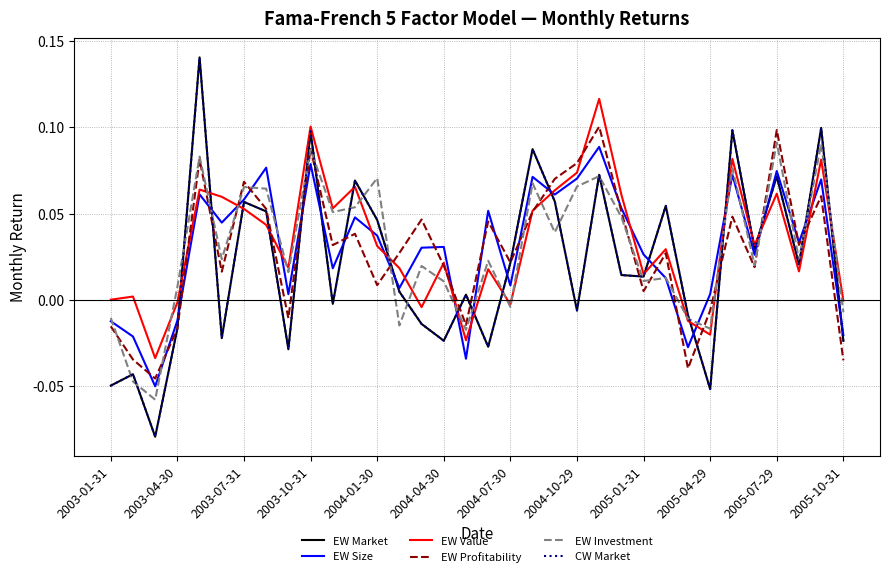

List the labels in order of CW Market value, smallest first.

2003-07-31, 27, 2003-01-31, 2003-04-30, 2005-01-31, 17, 33, 15, 2004-04-30, 2003-10-31, 14, 26, 21, 2005-07-29, 16, 13, 24, 23, 31, 18, 29, 12, 2004-10-29, 25, 2004-07-30, 20, 2005-10-31, 30, 22, 19, 2005-04-29, 28, 32, 2004-01-30